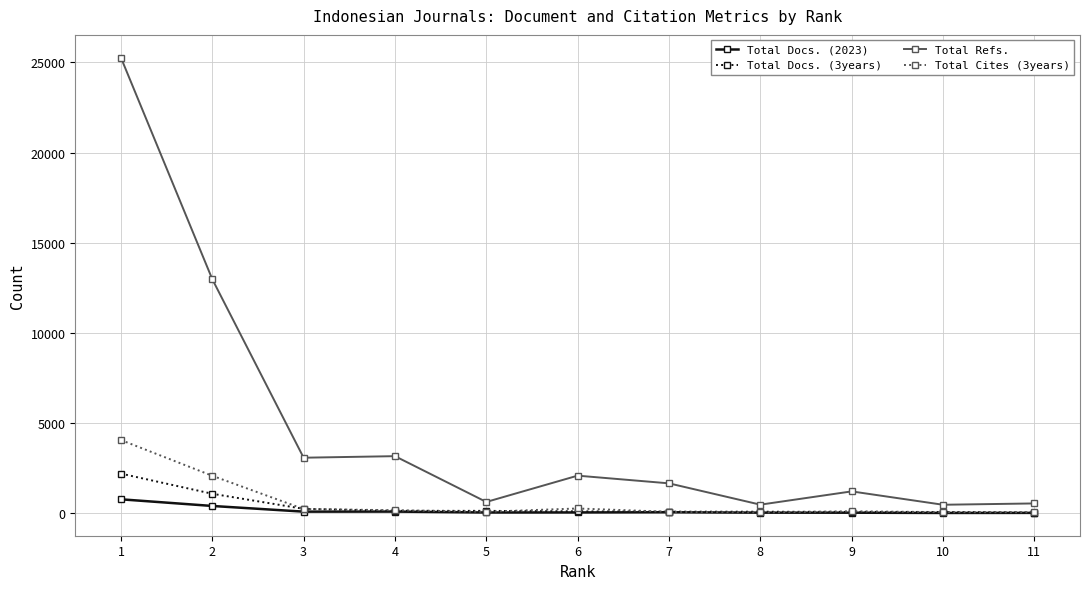

Count the number of data series in this chart.

4